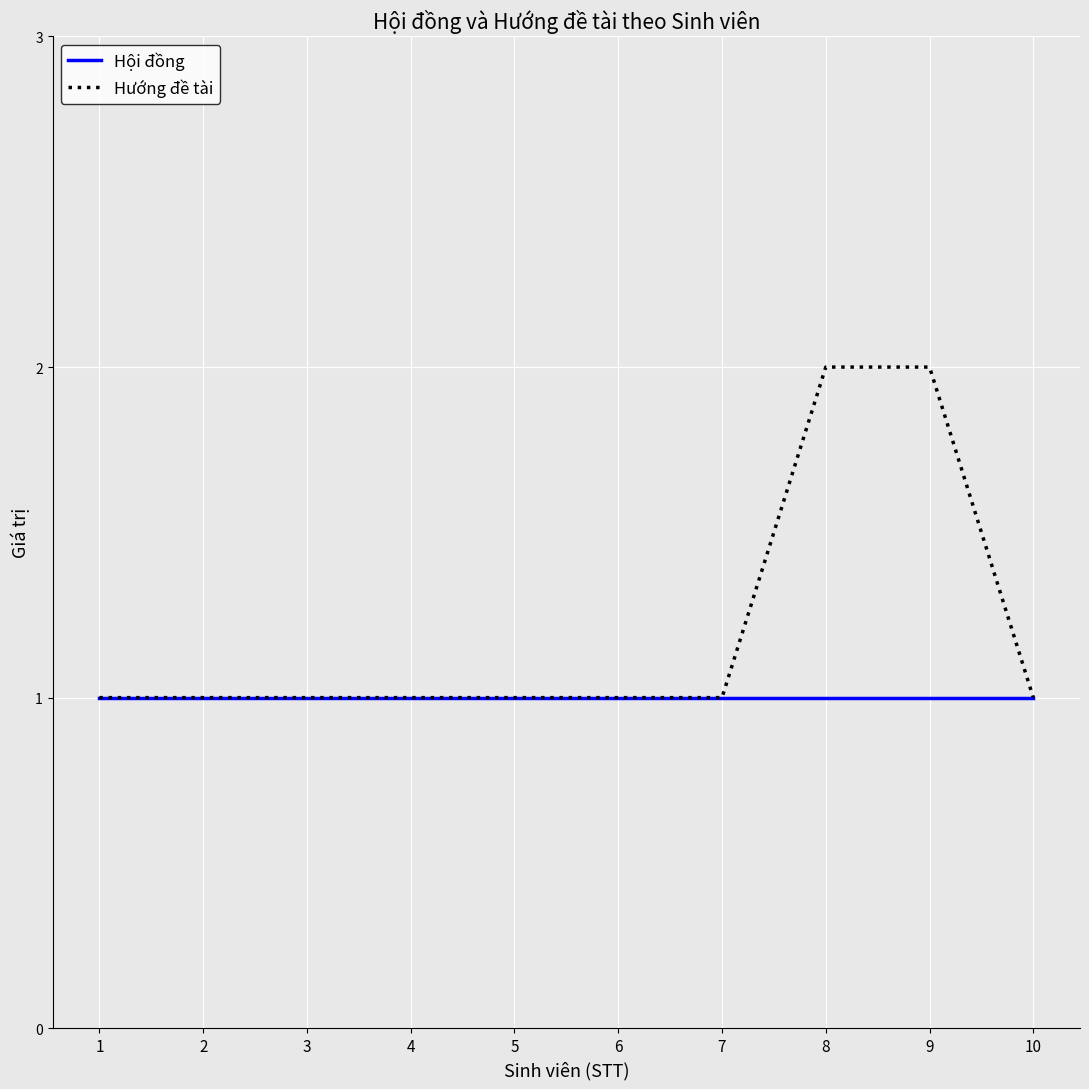

True or false: Hướng đề tài has a value of 1 at 3.

True